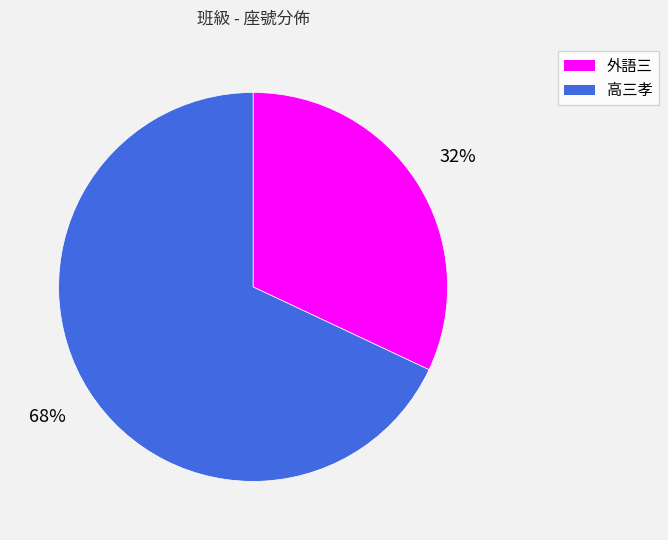

What is the majority slice?

高三孝